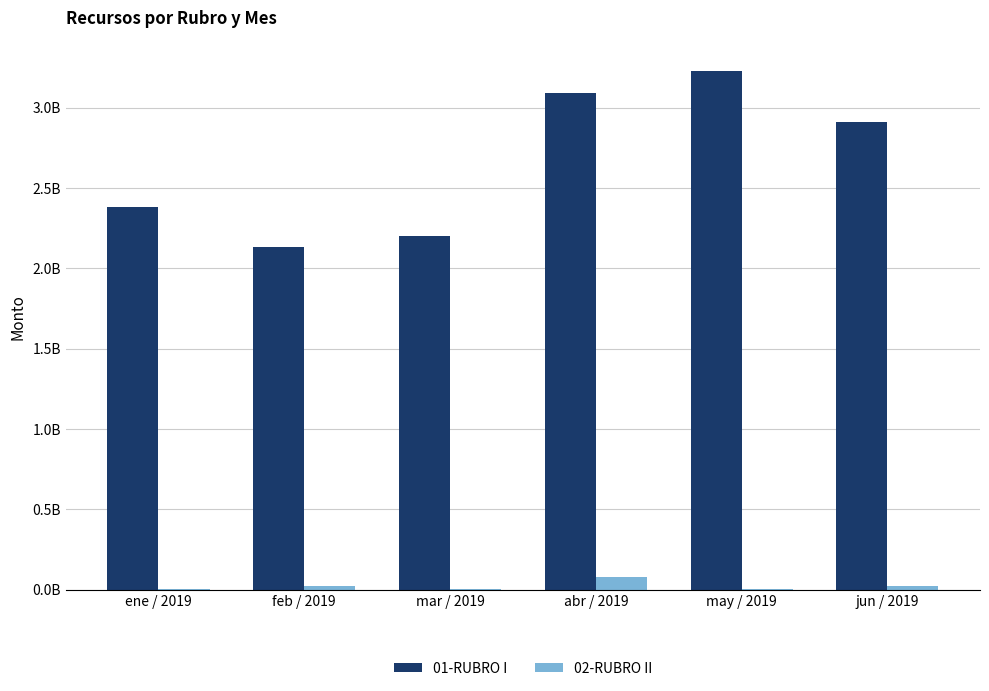

What are all the series names shown in the legend?

01-RUBRO I, 02-RUBRO II